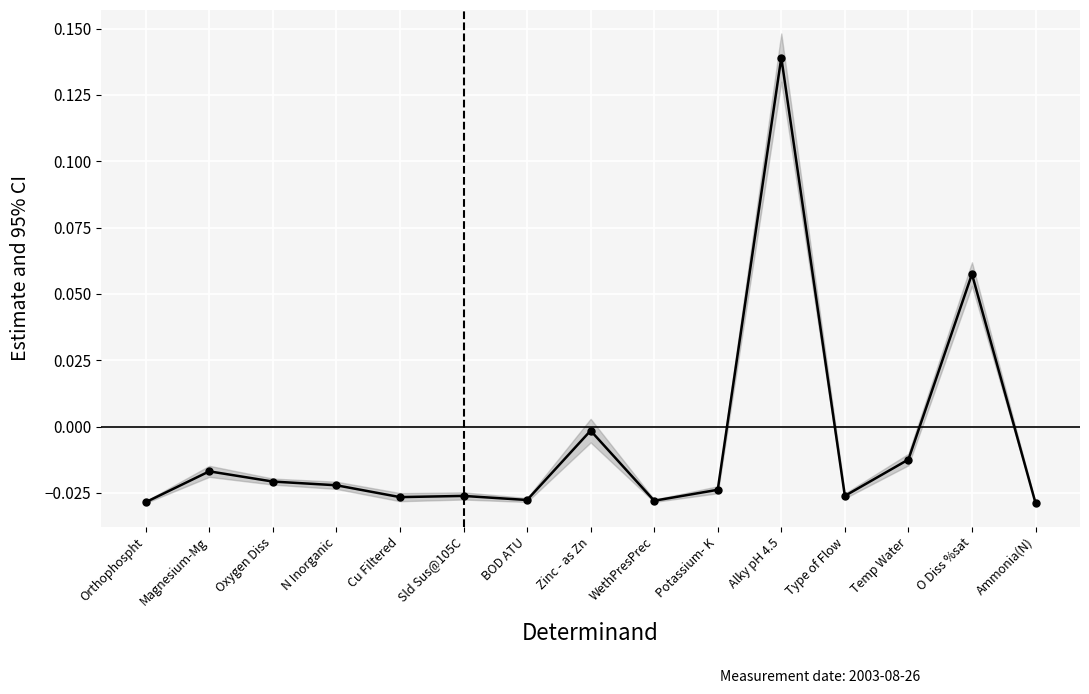

What position from the left is Ammonia(N)?

15